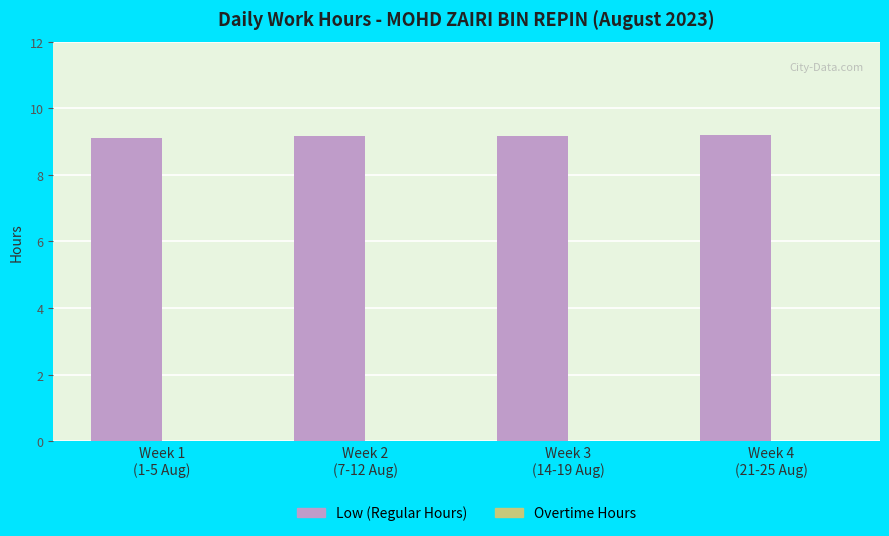

What is the maximum value shown in the chart?

9.2